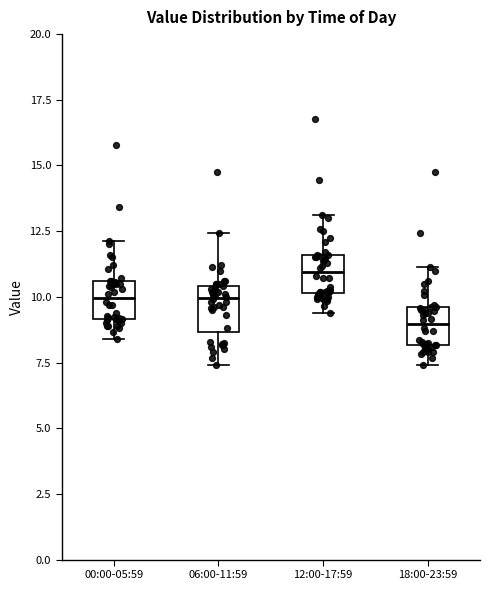

Which box has the highest median line?

12:00-17:59